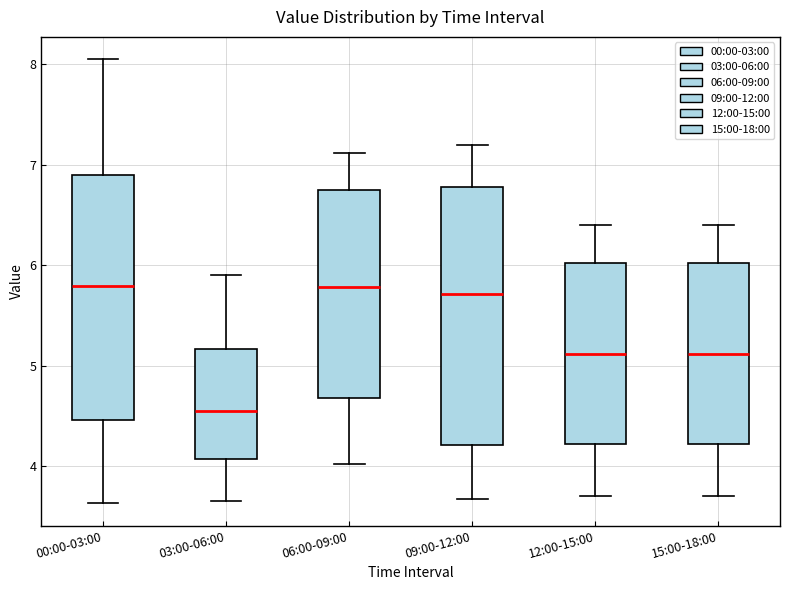

Comparing the boxes themselves (not the whiskers), which one is the tallest?

09:00-12:00